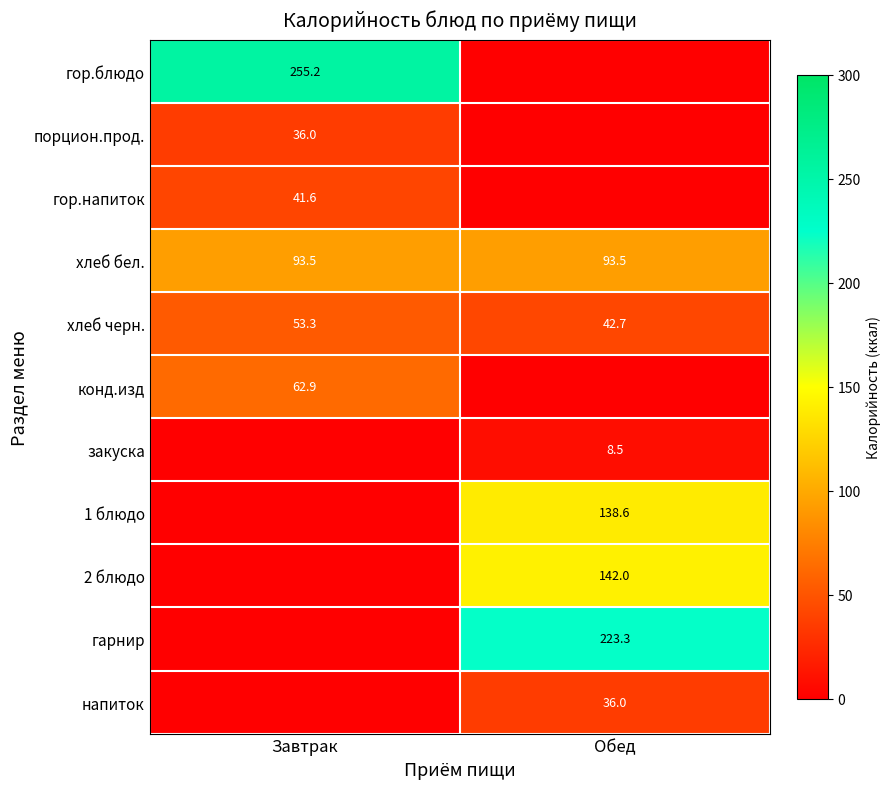

True or false: хлеб черн. has a value of 42.7 at Обед.

True